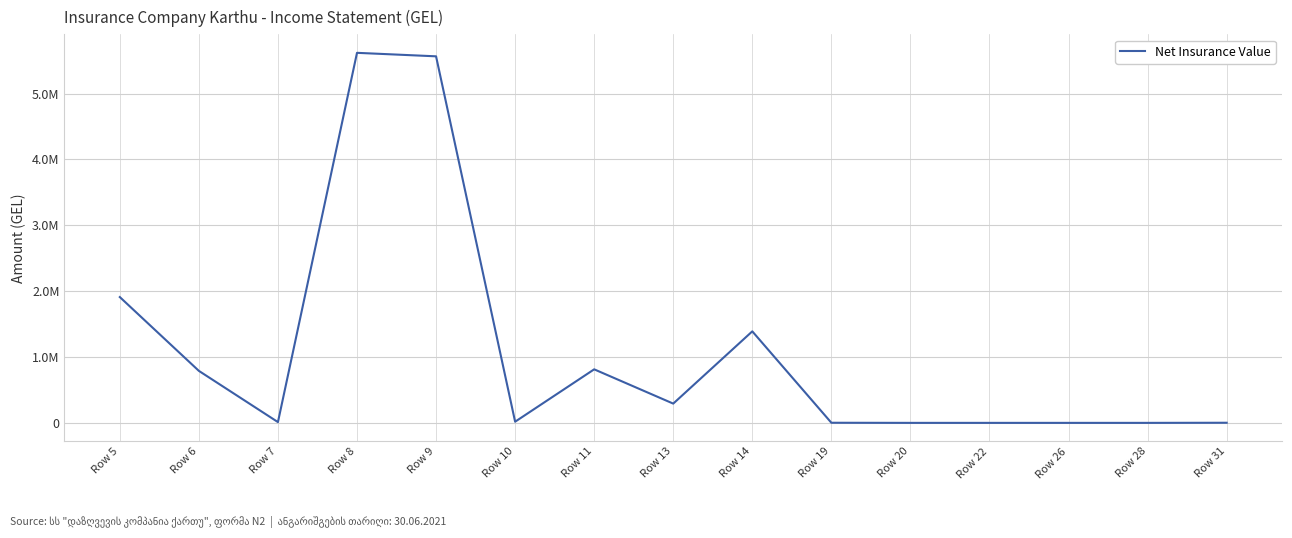

Does the chart have visible grid lines?

Yes